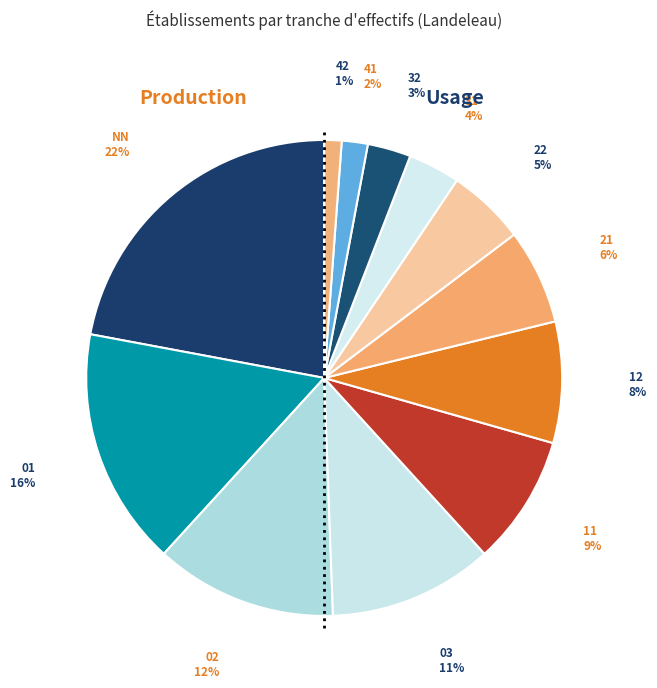

Does 03 represent more than half of the total?

No